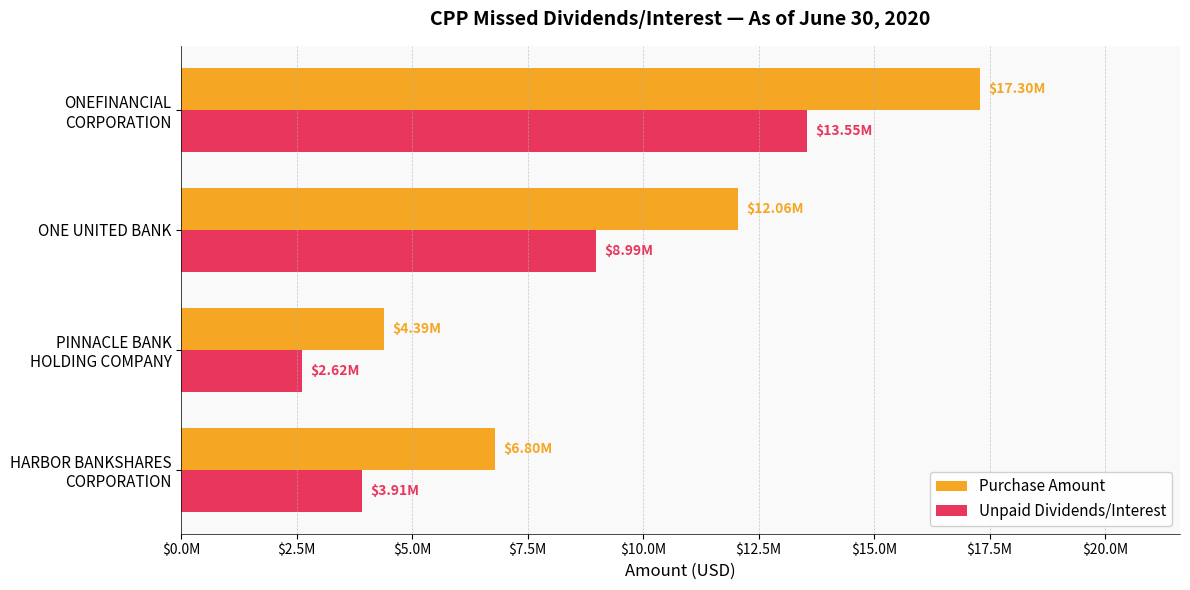

Which series has the largest range (max minus min)?

Purchase Amount